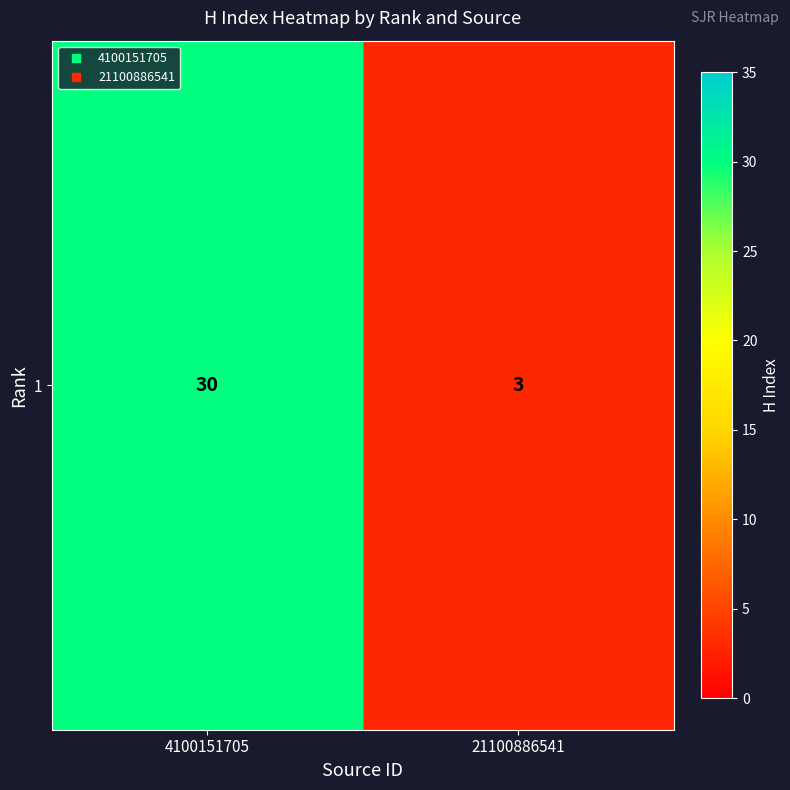

Reading left to right, list all the values displayed in this chart.

4100151705=30	21100886541=3